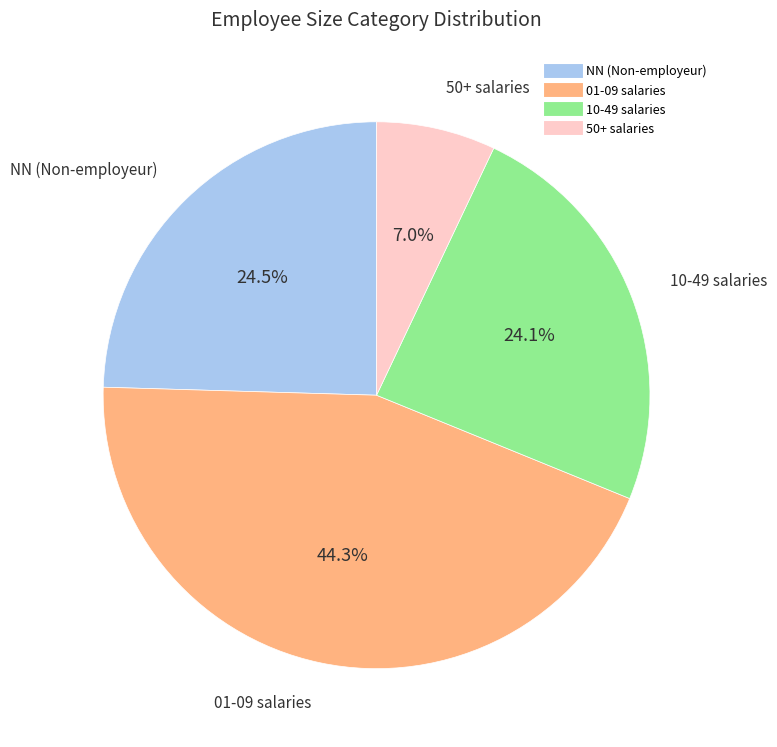

Count the number of slices in the pie.

4